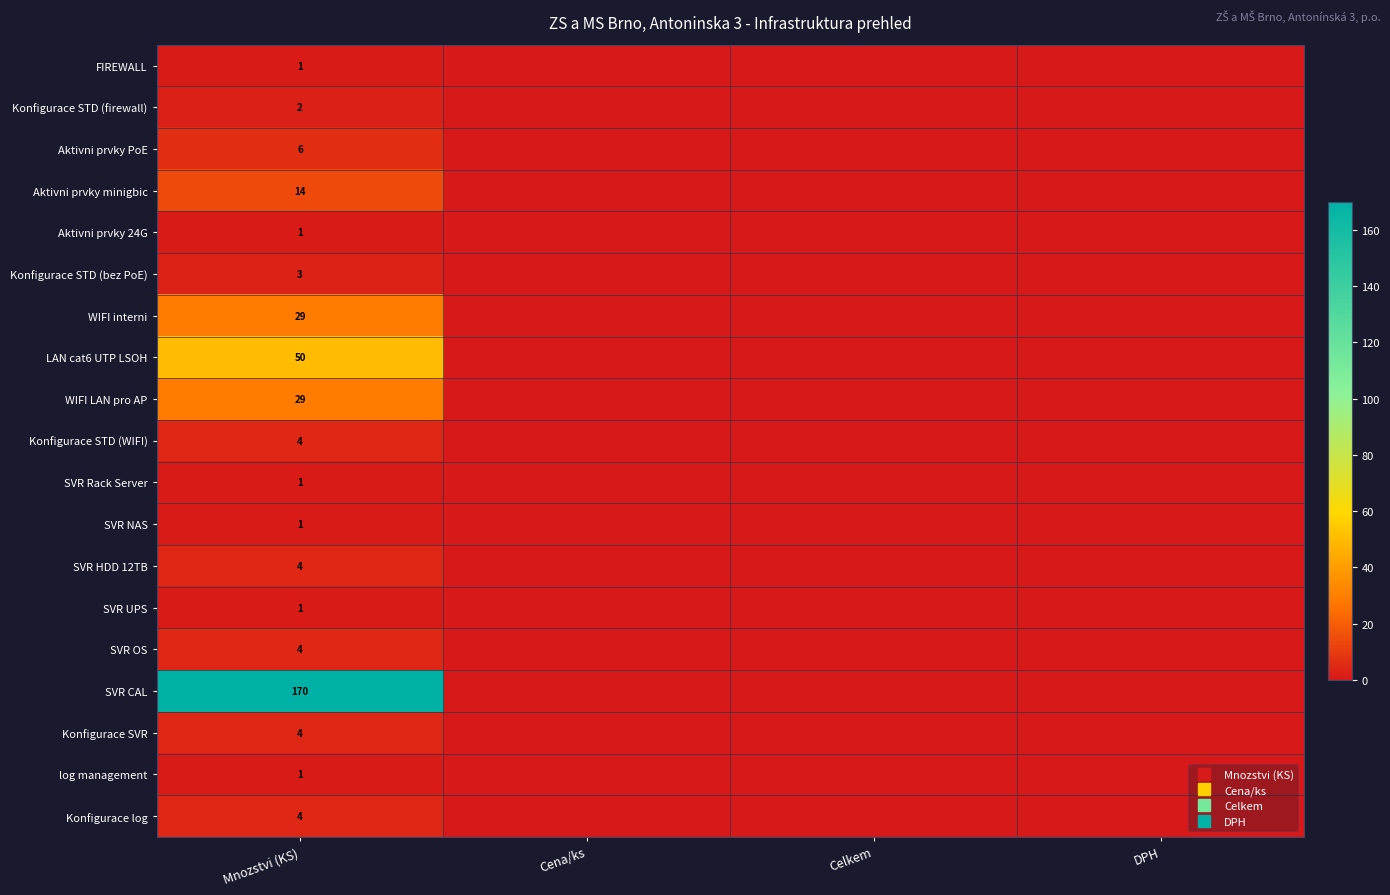

Which series has the largest total across all categories?

SVR CAL